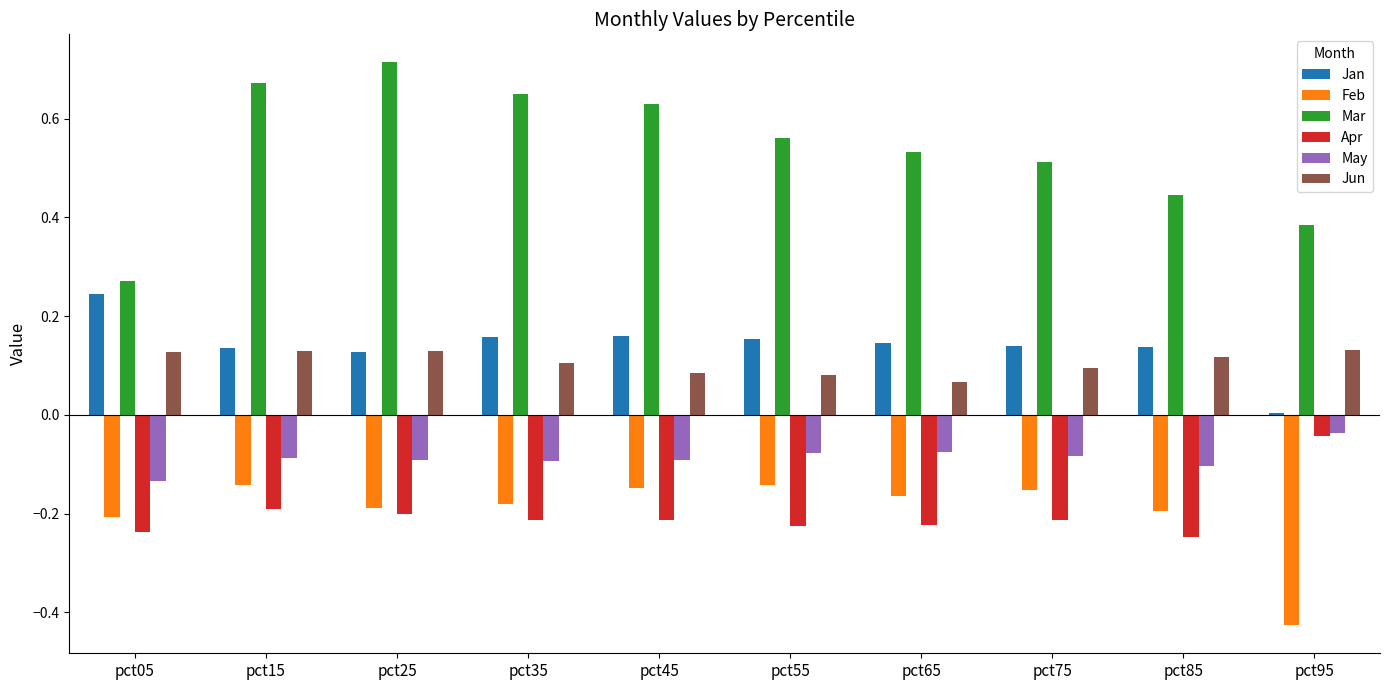

What is the sum of all Mar values?

5.4